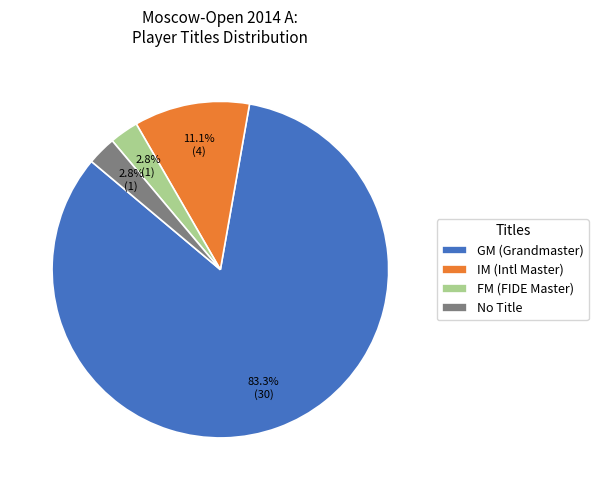

To the nearest percent, what is the average slice percentage?

25%